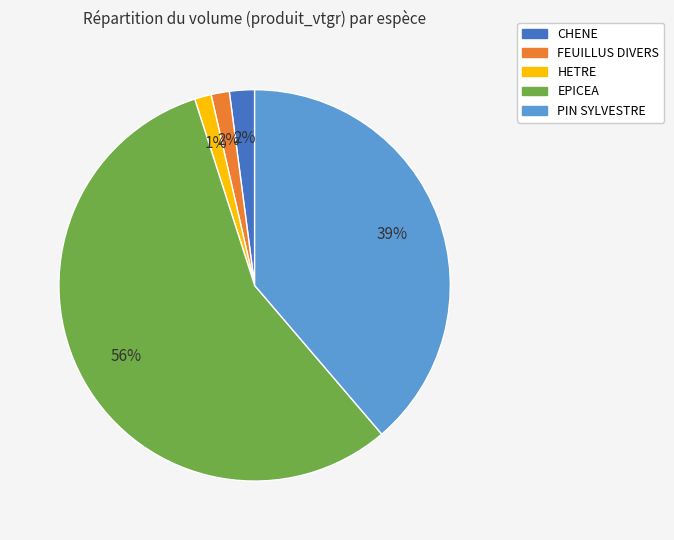

Which slice is the largest?

EPICEA